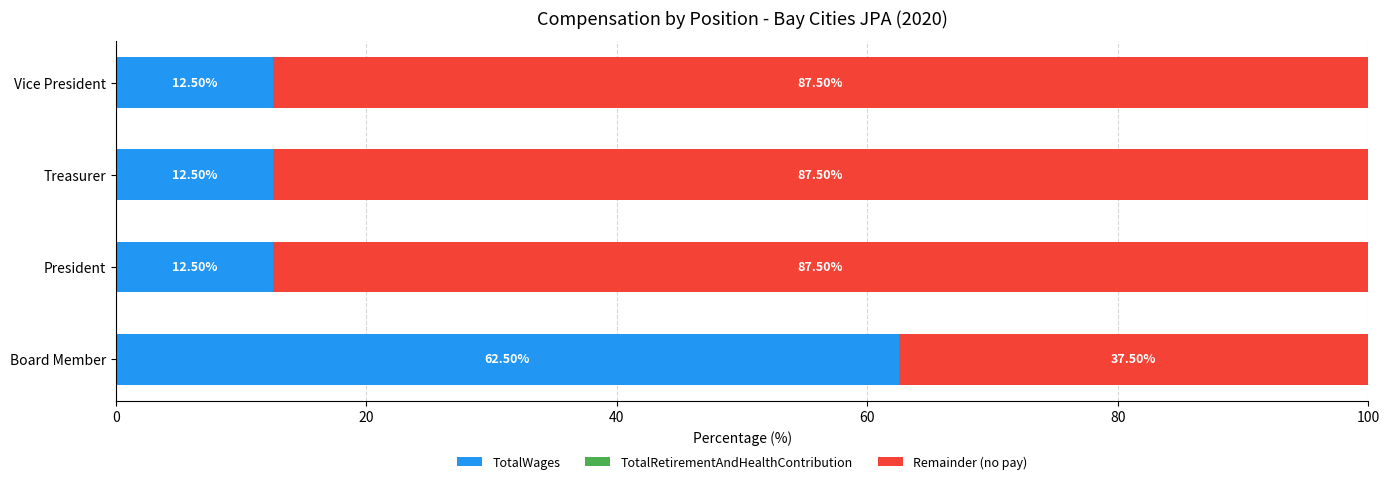

At which label does TotalWages reach its peak?

Board Member